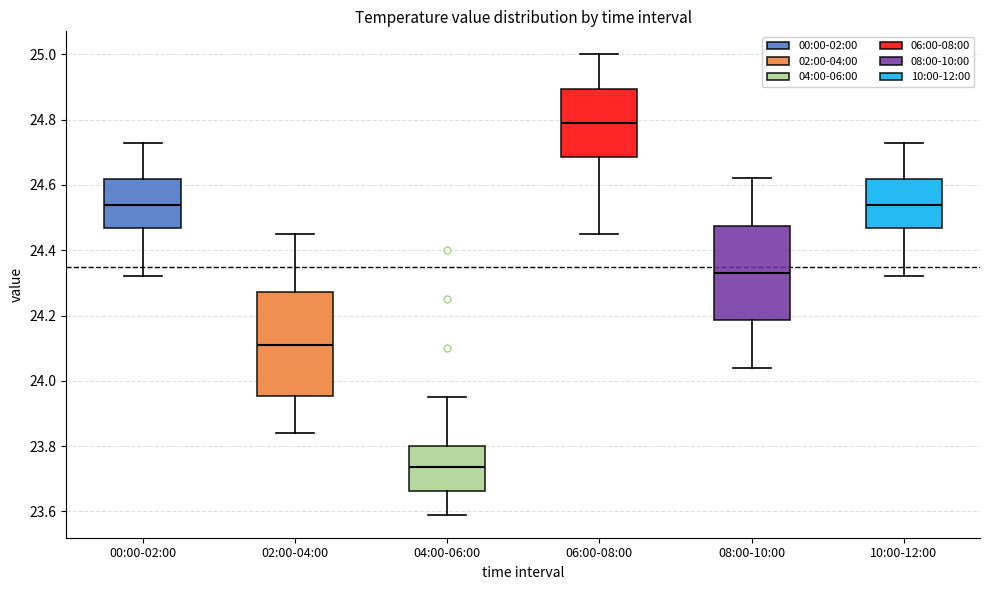

Comparing the boxes themselves (not the whiskers), which one is the tallest?

02:00-04:00